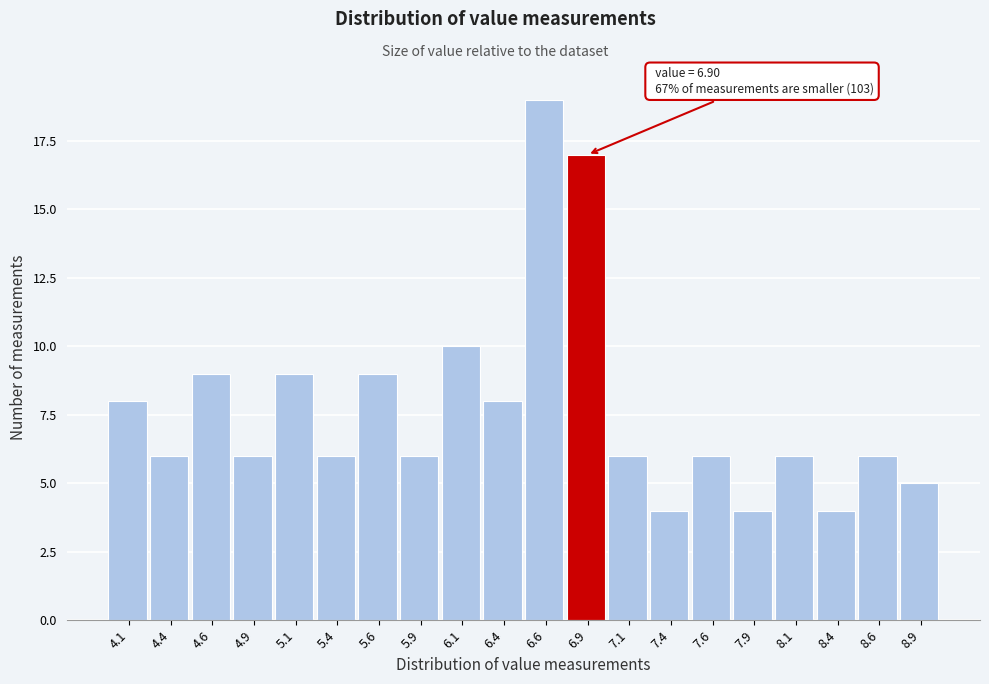

Over which range of the x-axis is the bar tallest?

6.50 to 6.75